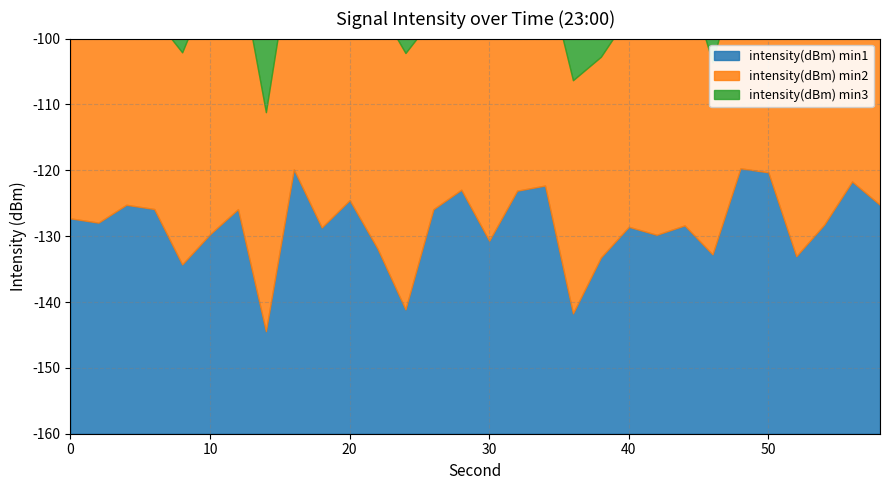

Which series changed the most between 2 and 14?

intensity(dBm) min1